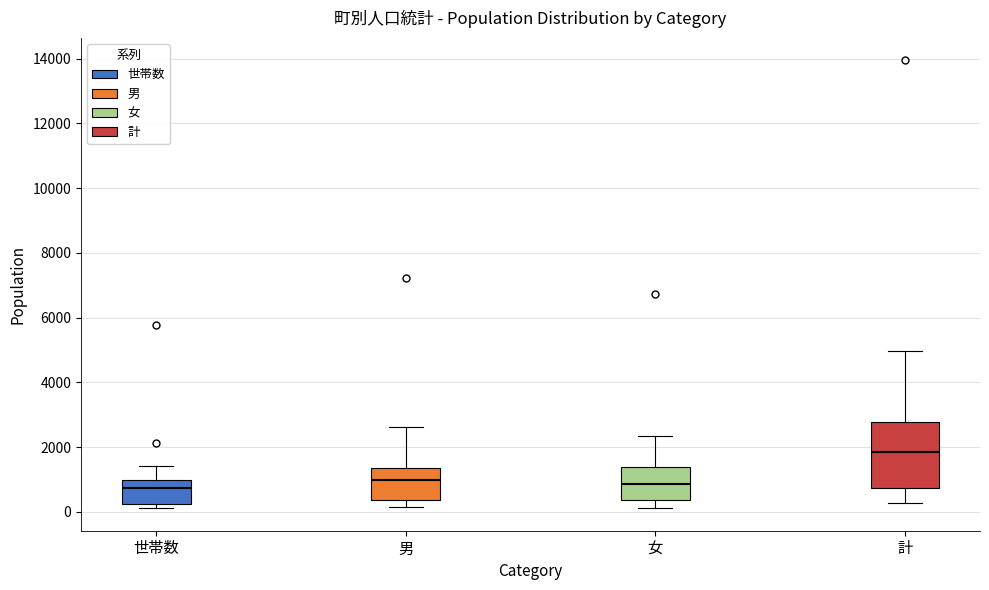

Reading left to right, transcribe this box plot: for each box, give where its median line is, the range the box spans, and where its two whiskers end, as read against the y-axis. The values are not printed on the chart, so give them approximately, as read against the axis.

世帯数: median 800, box 200 to 1000, whiskers 200 (just below the box's lower edge) to 1400
男: median 1000, box 400 to 1400, whiskers 200 to 2600
女: median 800, box 400 to 1400, whiskers 200 to 2400
計: median 1800, box 800 to 2800, whiskers 200 to 5000